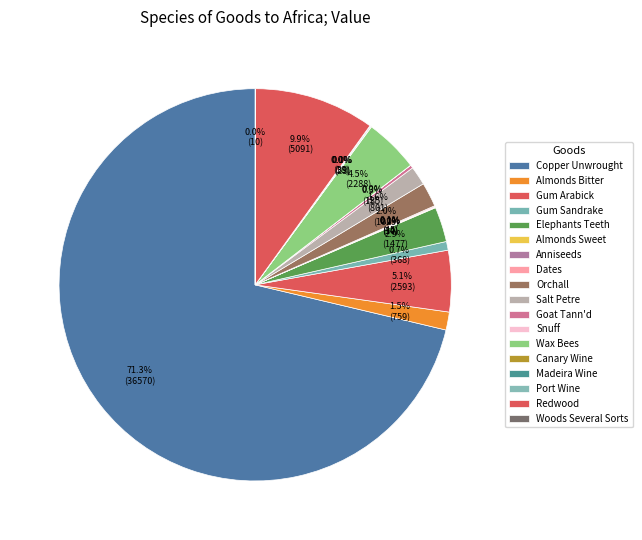

Is it true that Gum Arabick is 16% of the pie?

False